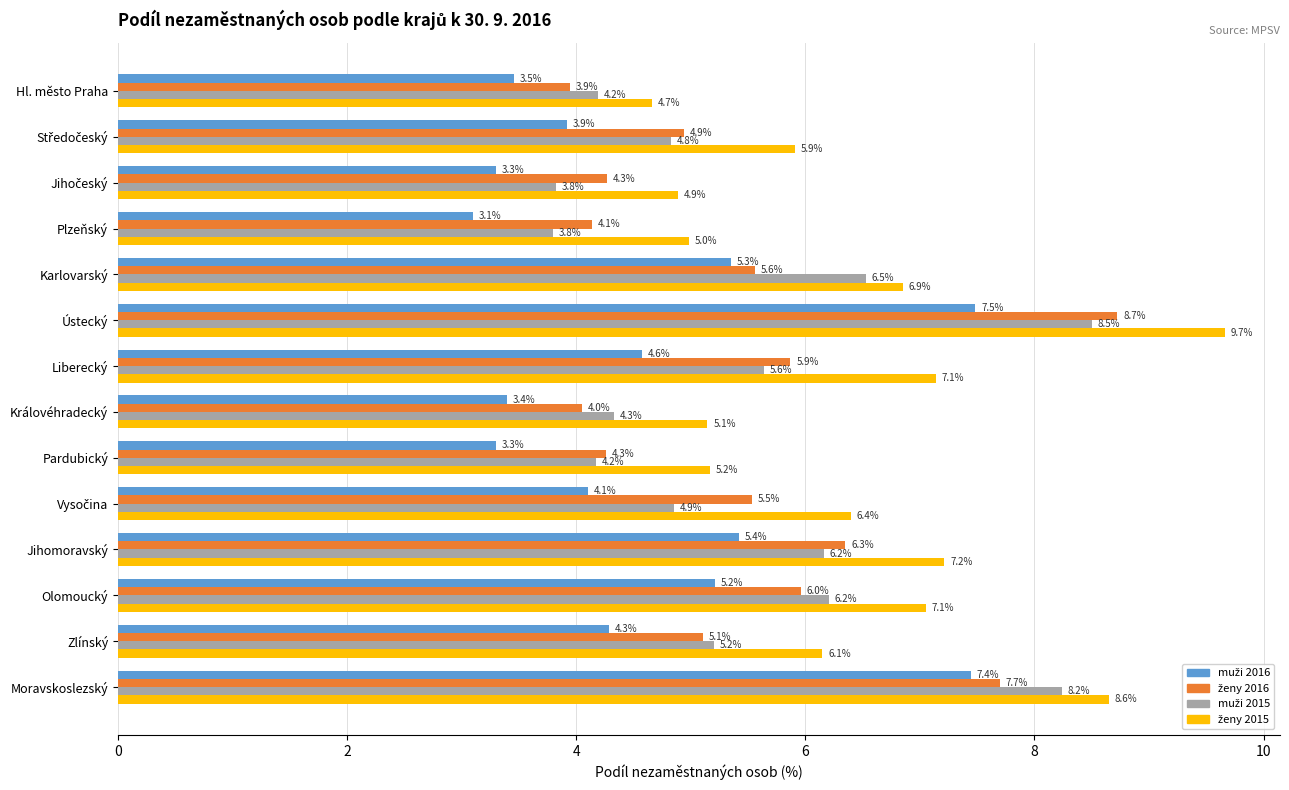

What is the difference between the highest and lowest values at Hl. město Praha?

1.2